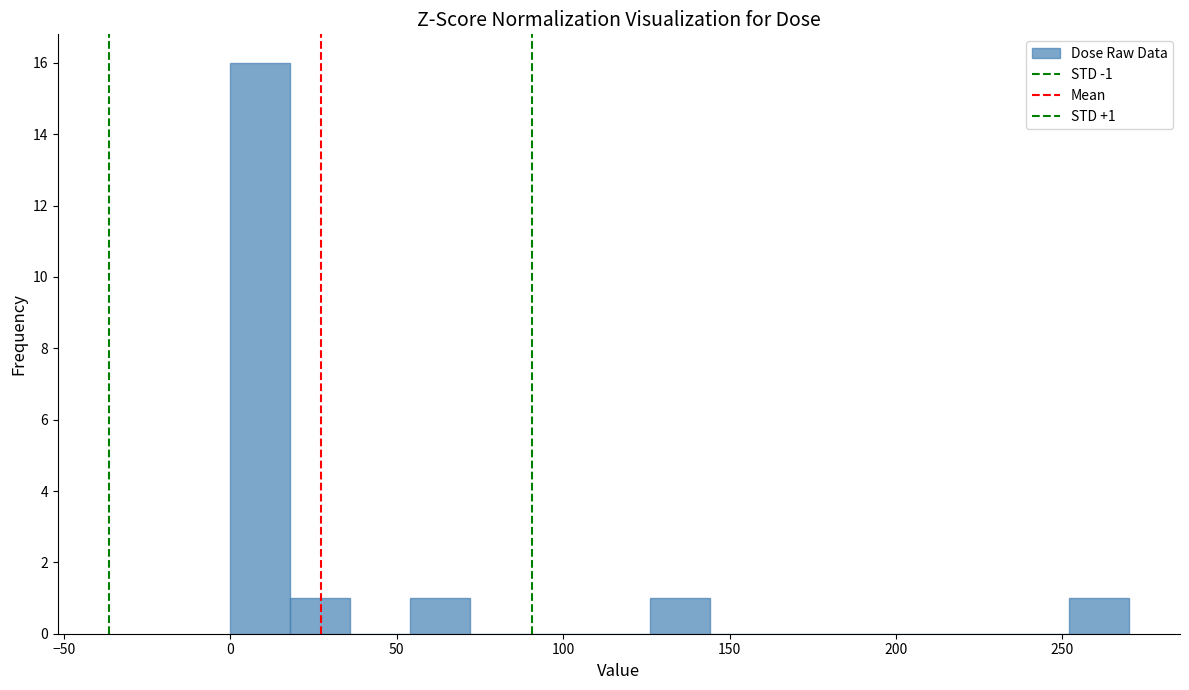

Read against the x-axis, roughly where is the centre of the tallest bar?

10